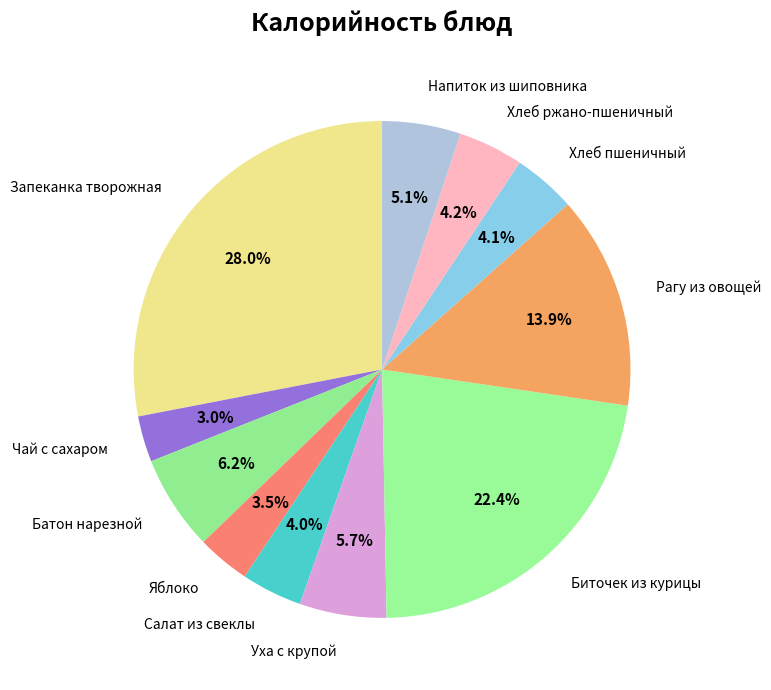

What is the largest slice in the pie chart?

Запеканка творожная